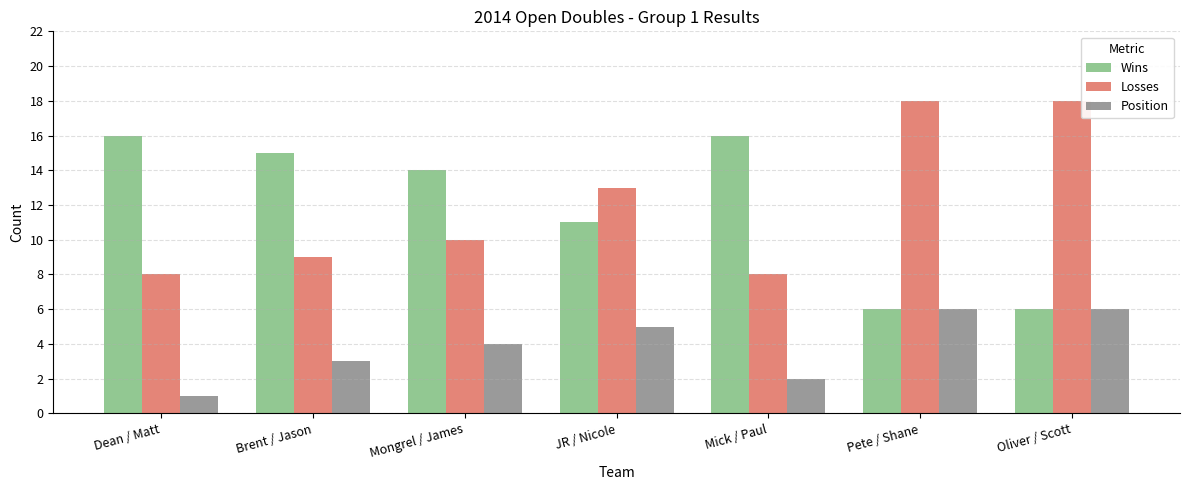

The Wins series shows 16 at Dean / Matt. True or false?

True